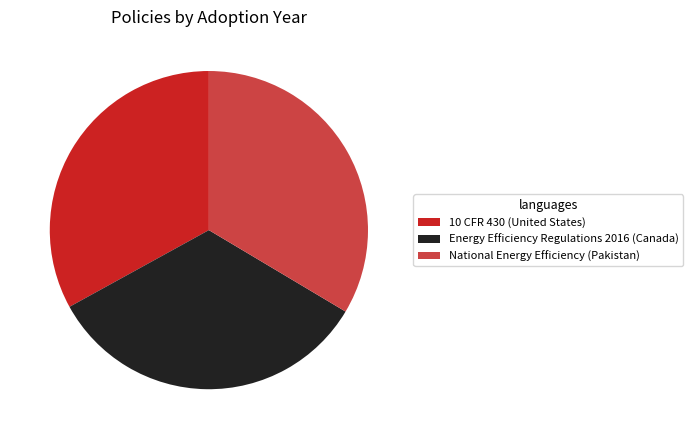

Is there a majority slice in this chart?

No